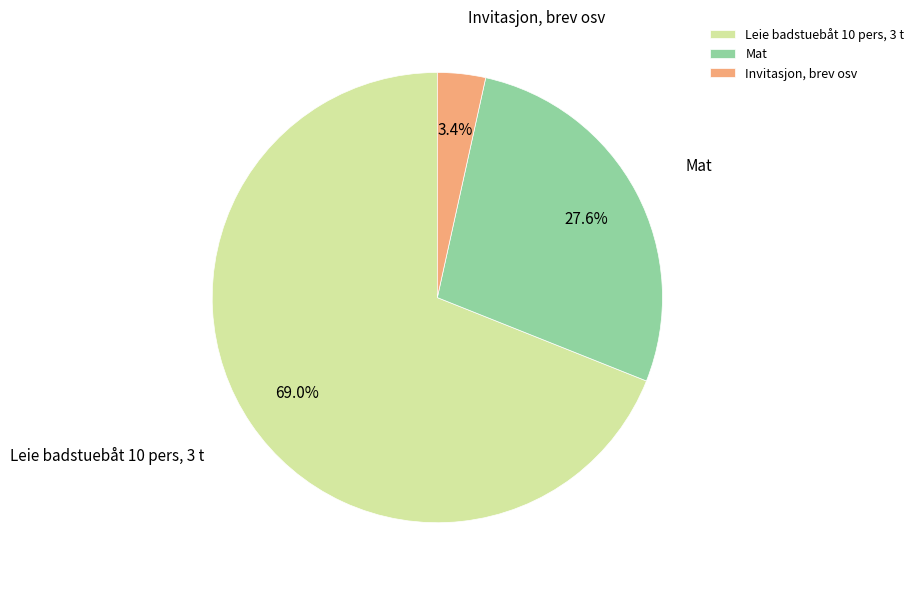

Is the sum of Mat and Leie badstuebåt 10 pers, 3 t greater than half?

Yes